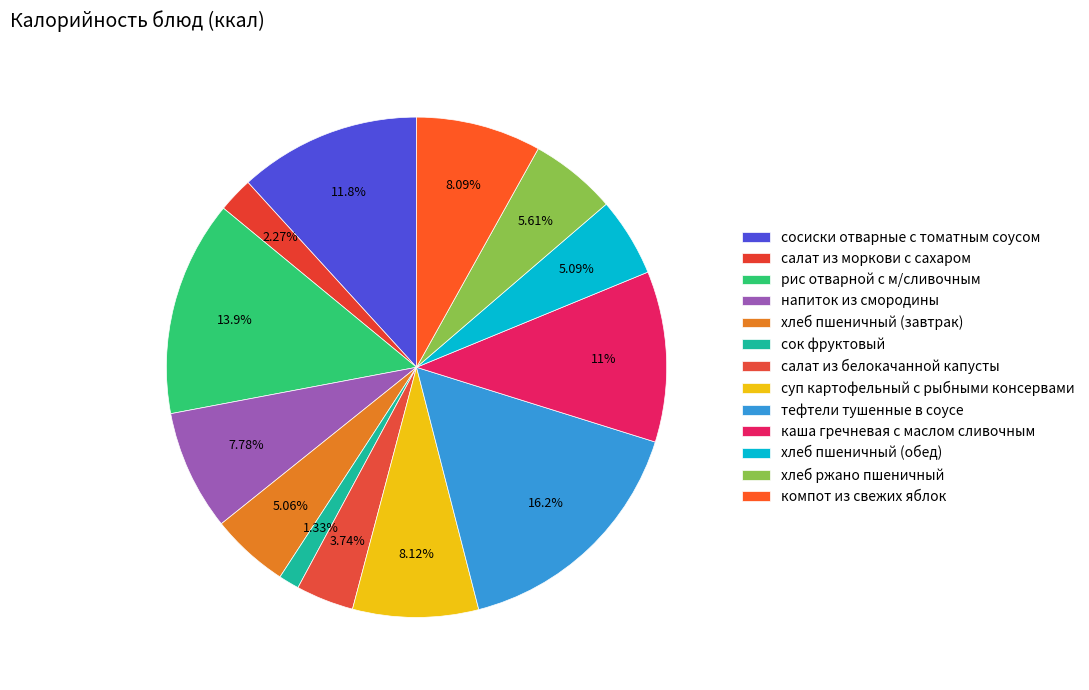

How many slices are in this pie chart?

13